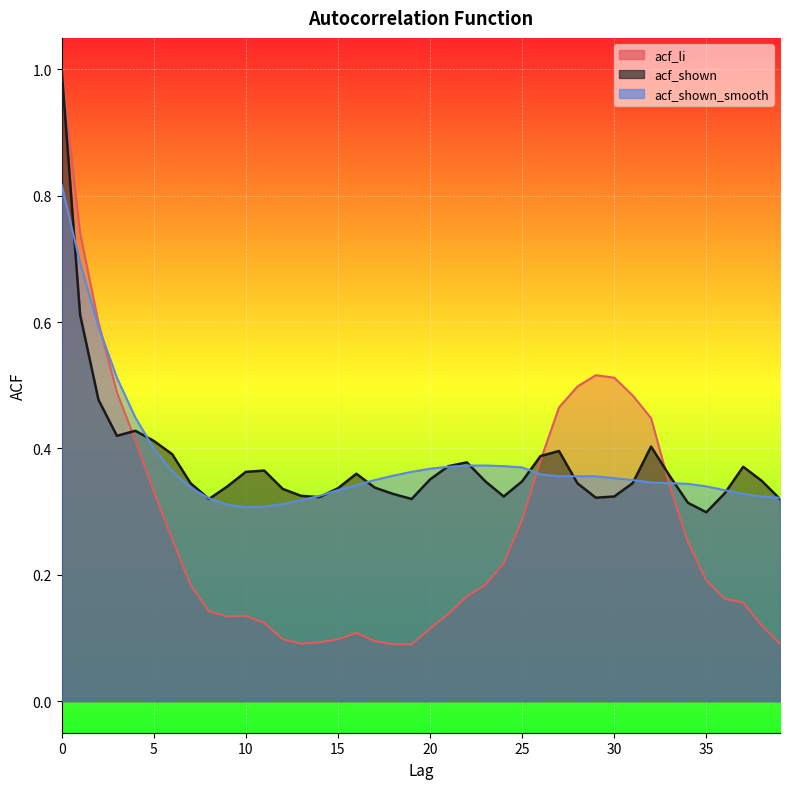

What is the difference between the second highest and second lowest values in the acf_li series?

0.7